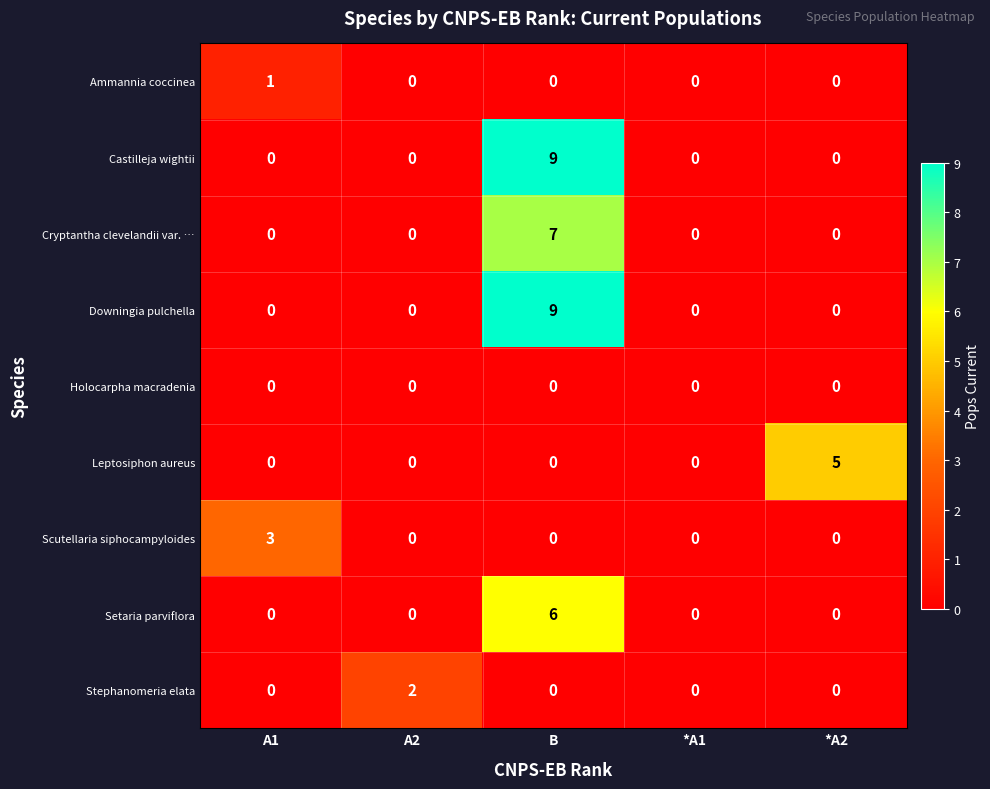

What is the spread (max minus min) of values at A2?

2